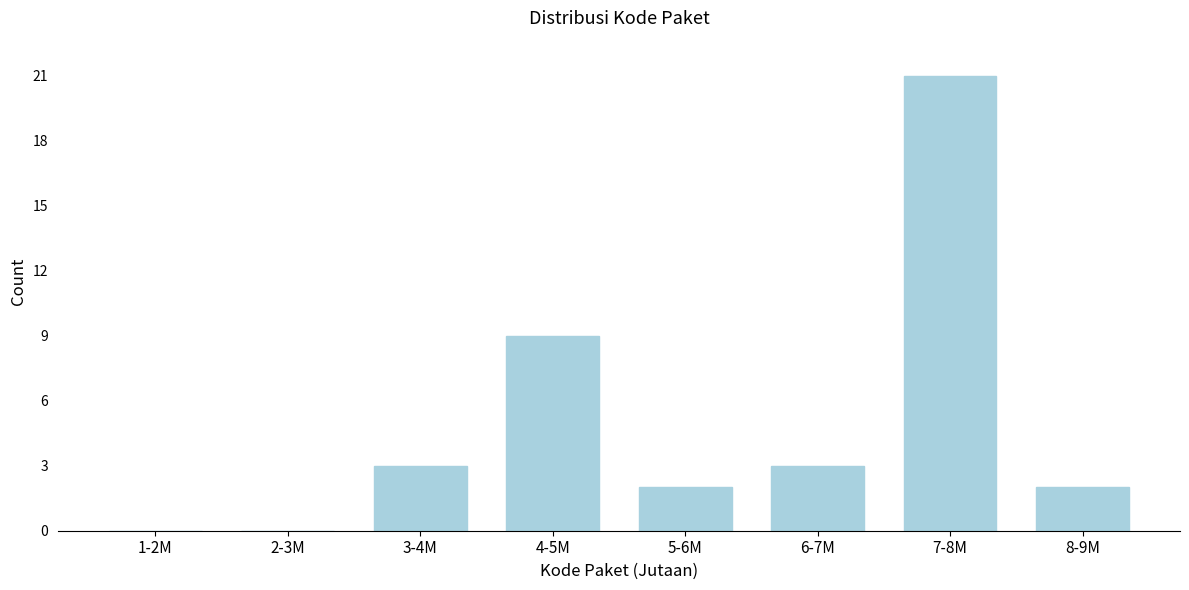

Reading right to left, transcribe all the data shown in this chart.

8-9M=2	7-8M=21	6-7M=3	5-6M=2	4-5M=9	3-4M=3	2-3M=0	1-2M=0